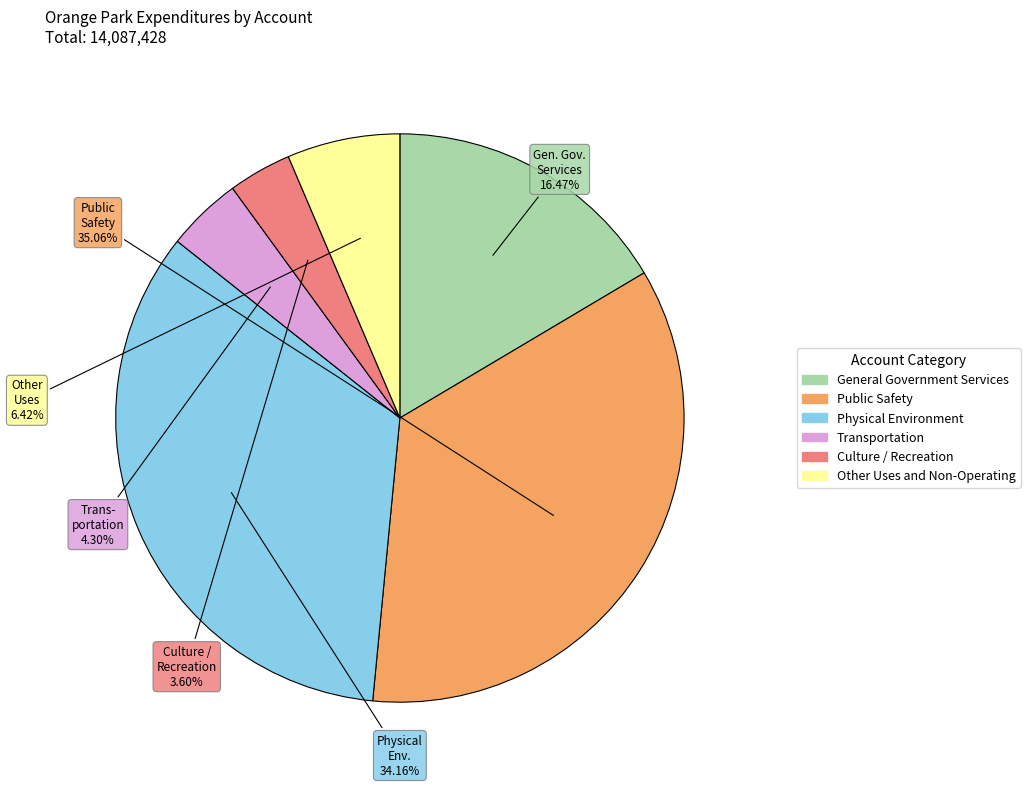

Combined, what portion of the pie is General Government Services and Transportation?

20.8%